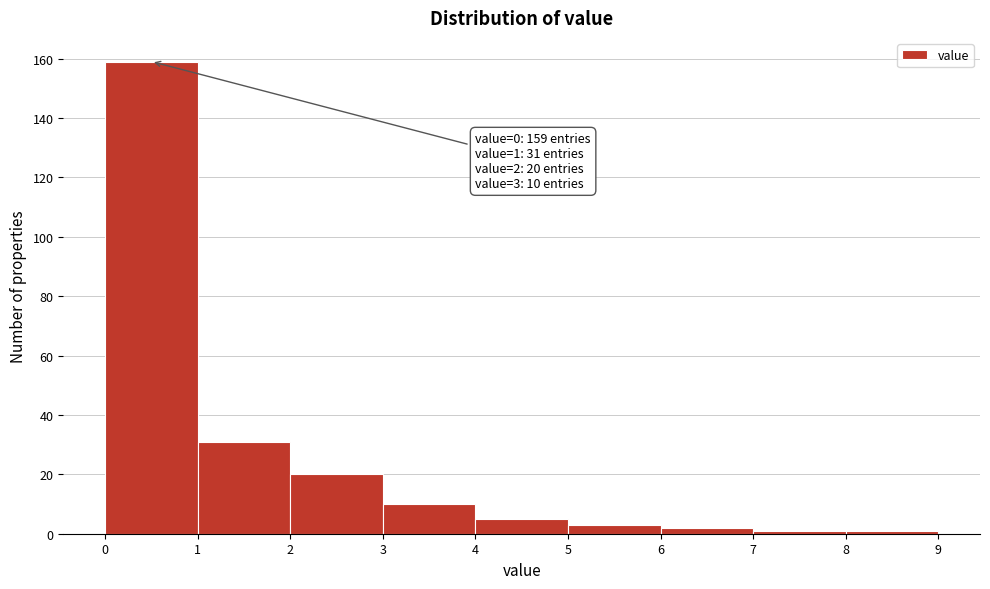

Which range on the x-axis has the tallest bar?

0 to 1